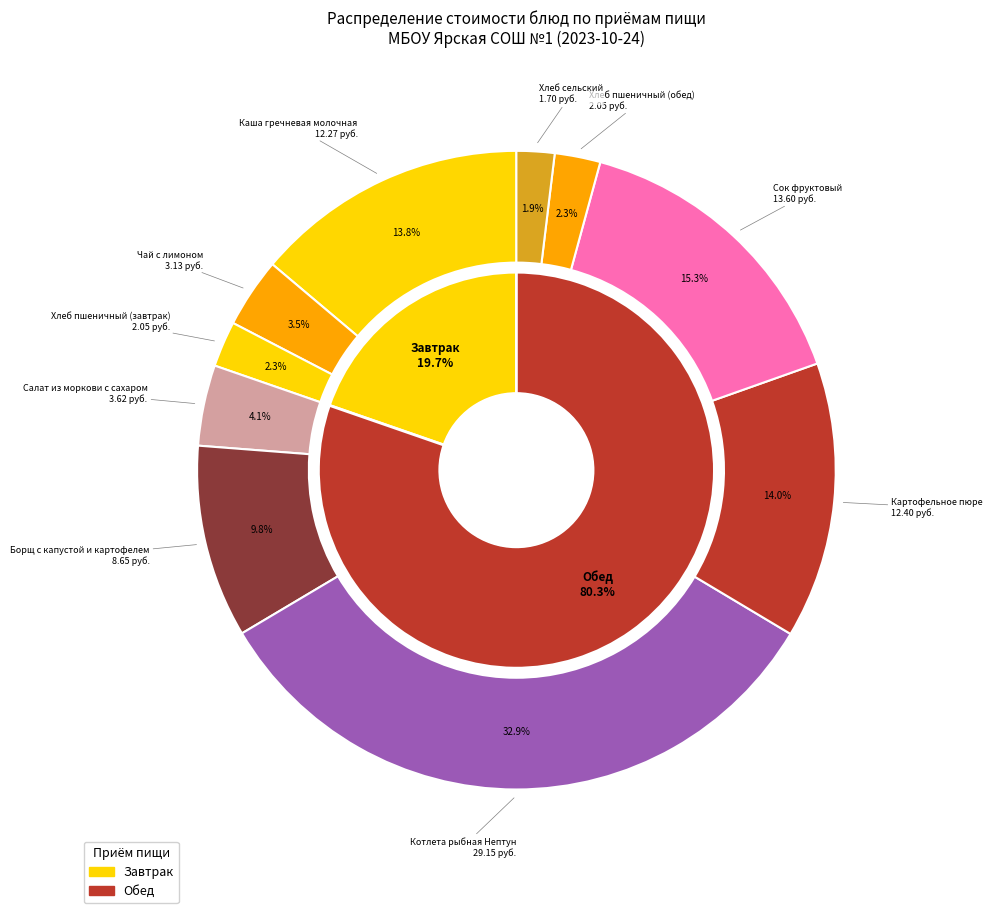

Combined, do Салат из моркови с сахаром and Чай с лимоном account for over 50%?

No